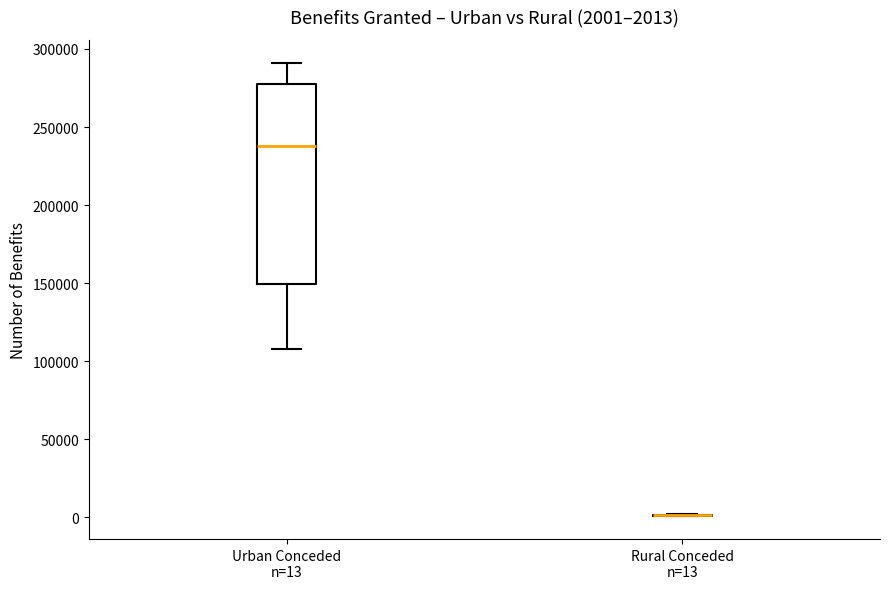

Which box is the tallest, from its lower edge to its upper edge?

Urban Conceded n=13